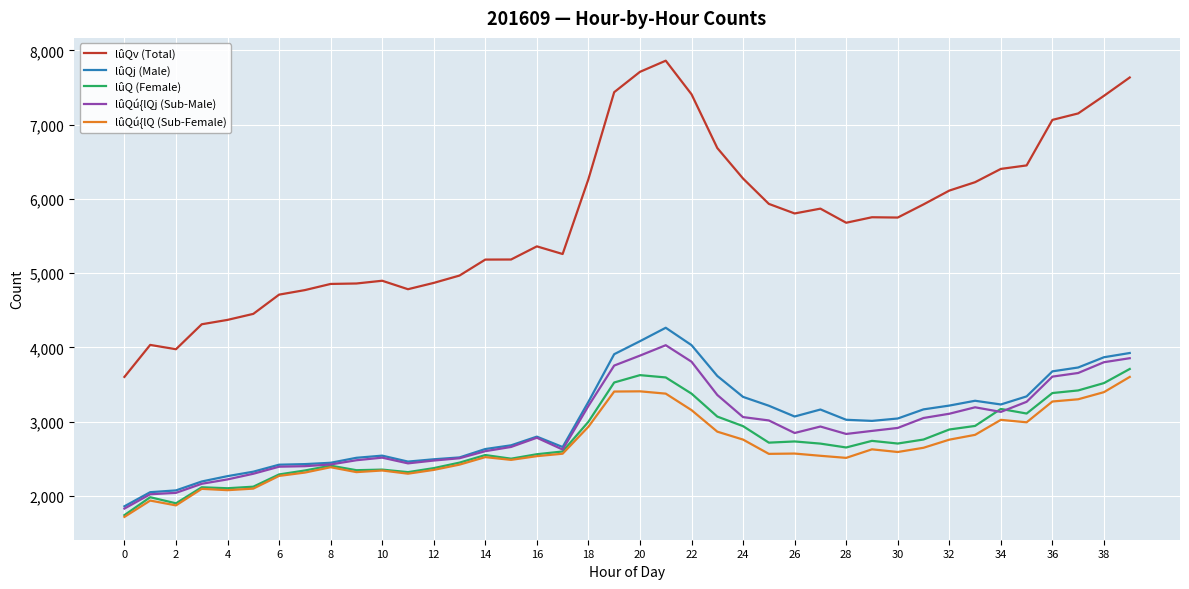

Which series has the largest total across all categories?

lûQv (Total)